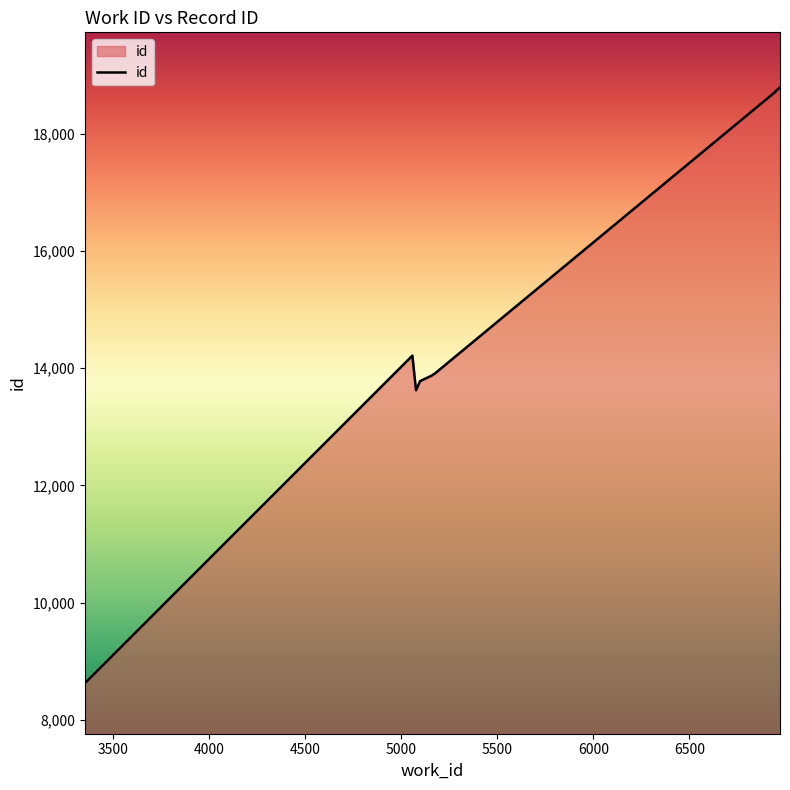

Between 5161 and 6947, which is larger?

6947